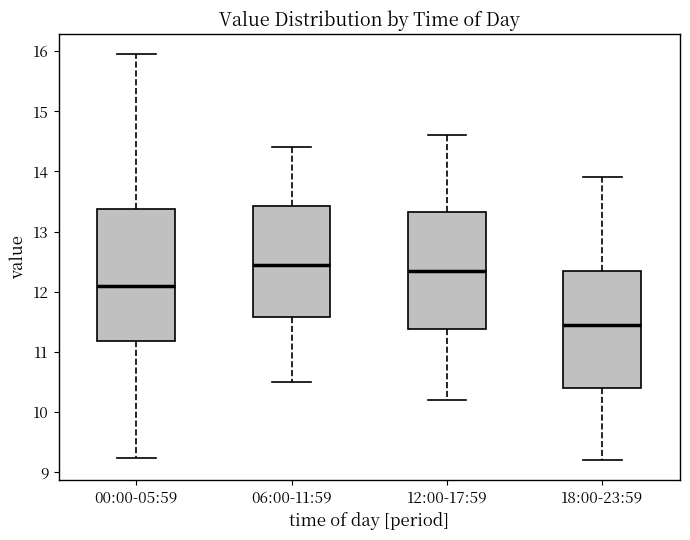

Which box's median line is the lowest?

18:00-23:59